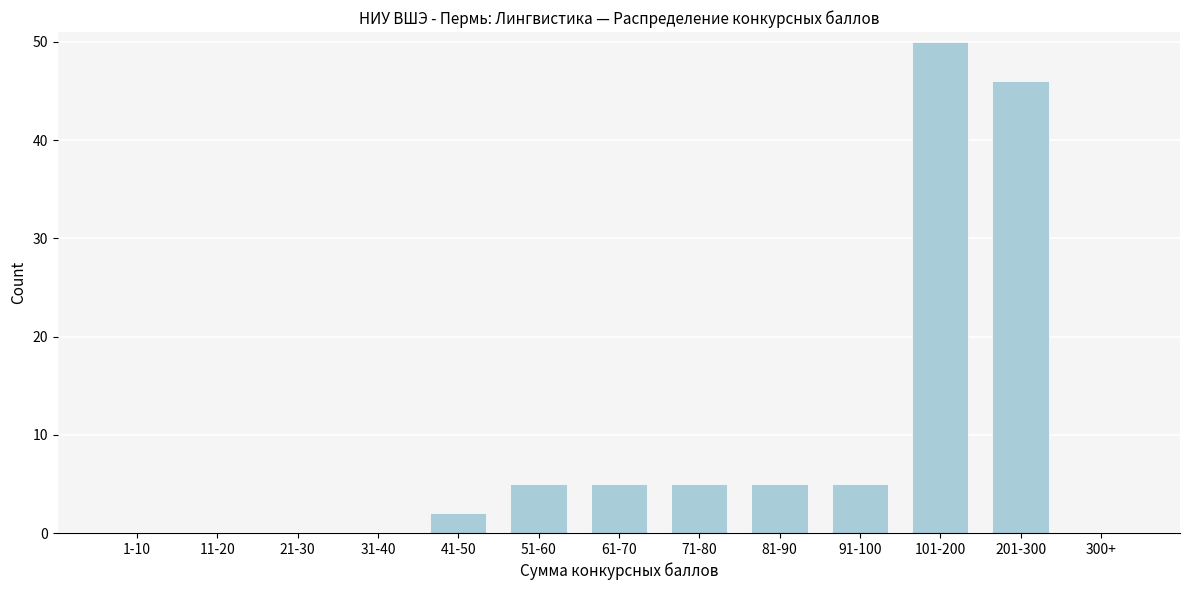

Reading left to right, transcribe all the data shown in this chart.

1-10=0	11-20=0	21-30=0	31-40=0	41-50=2	51-60=5	61-70=5	71-80=5	81-90=5	91-100=5	101-200=50	201-300=46	300+=0